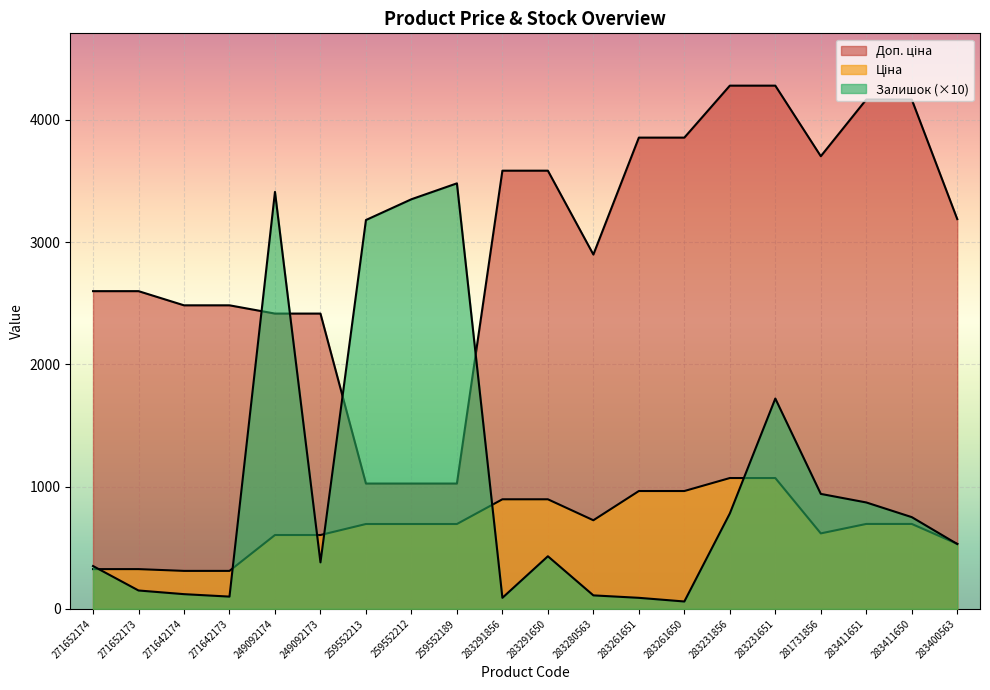

How many times do Ціна and Залишок cross each other?

7